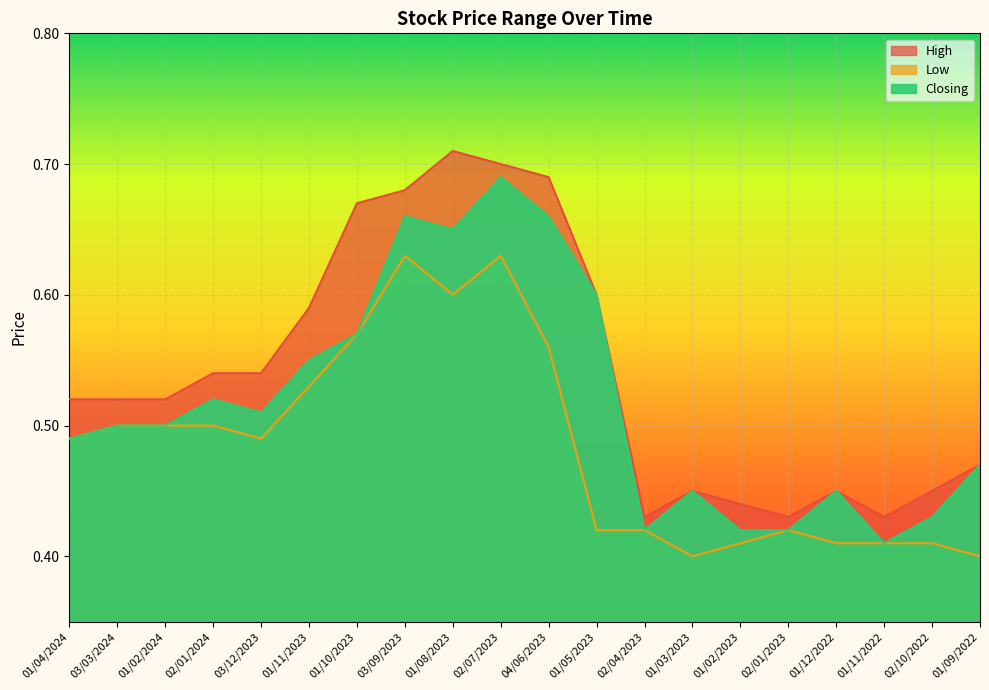

What is the difference between the maximum and minimum values in the Low series?

0.2